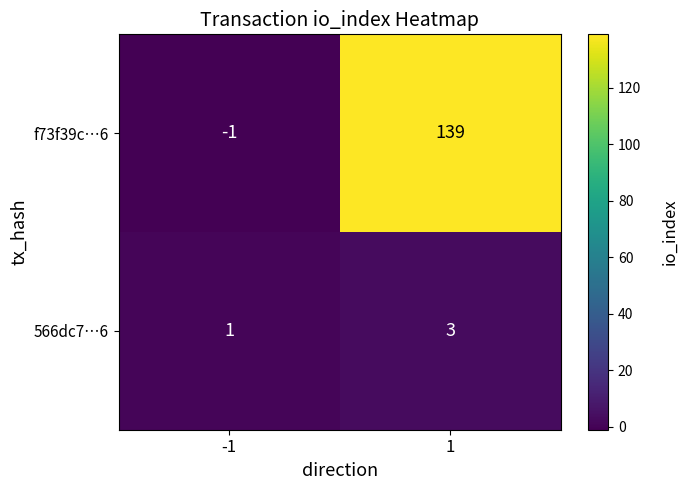

True or false: f73f39c…6 has a value of 139 at 1.

True